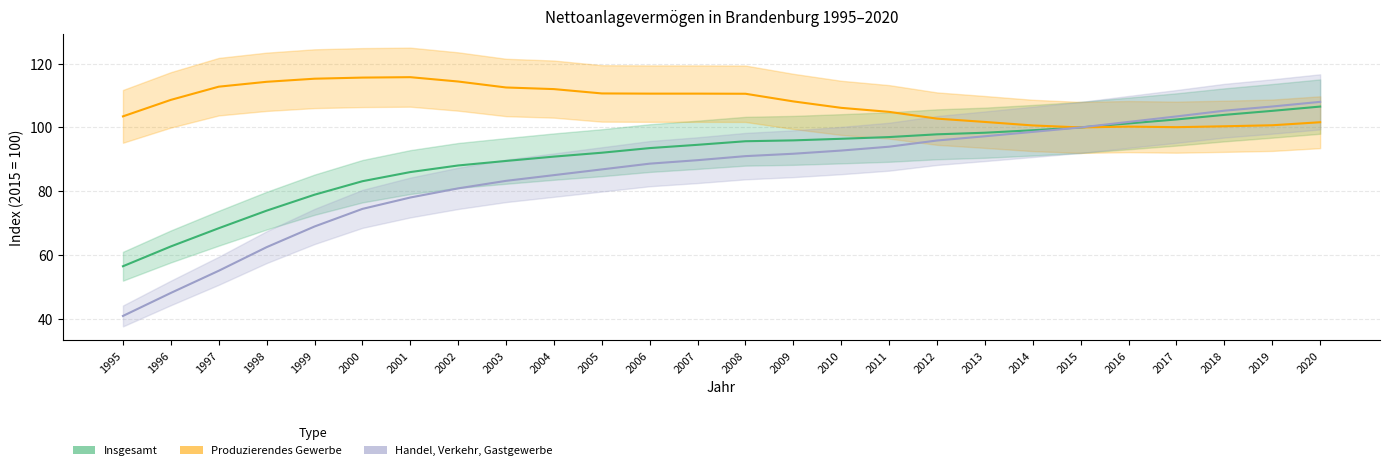

What is the difference between the Handel, Verkehr, Gastgewerbe values at 2011 and 2007?

4.2